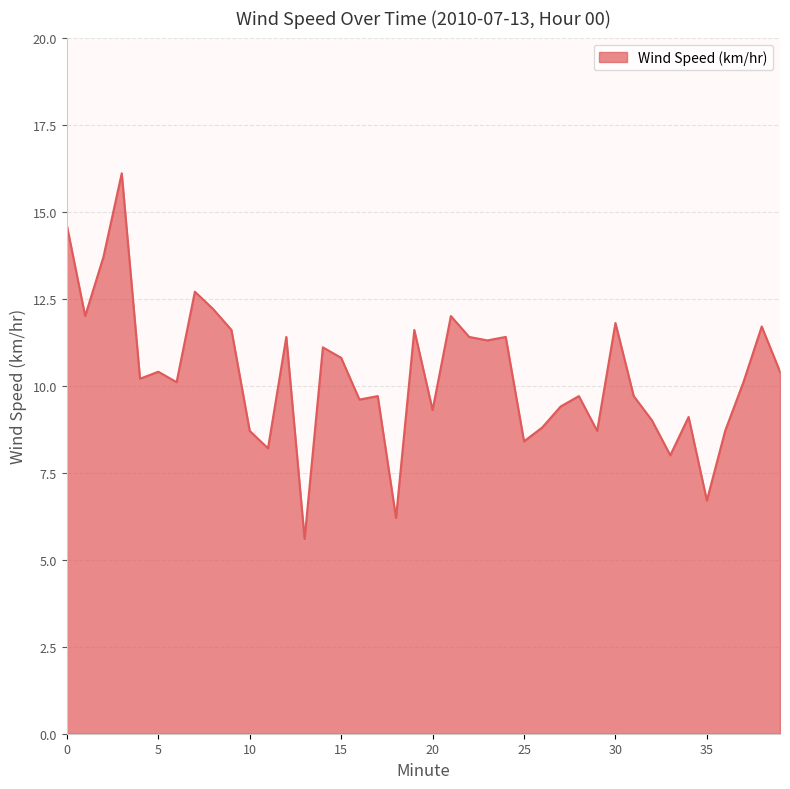

What is the maximum value shown in the chart?

16.1